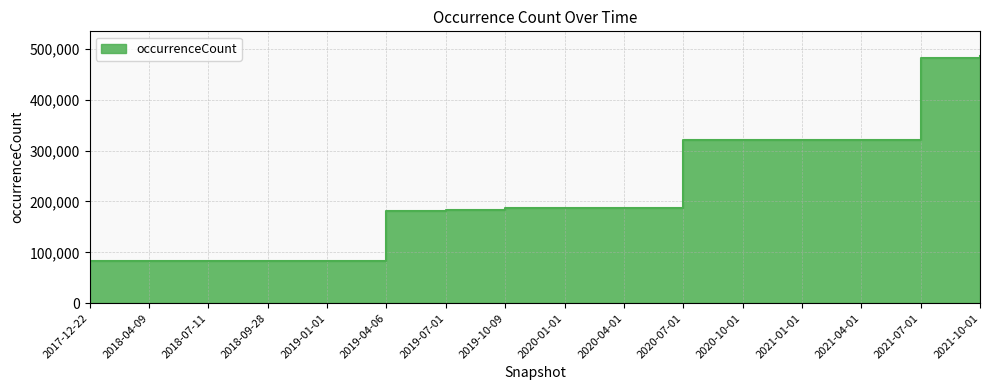

What is the maximum value shown in the chart?

486108